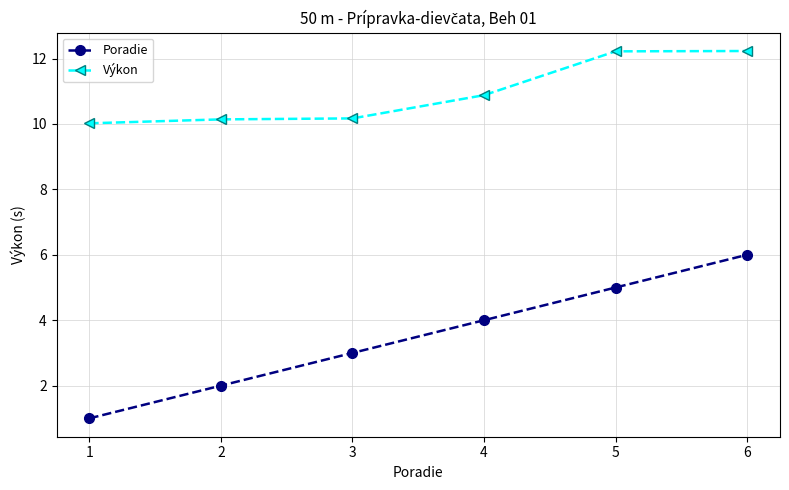

Does the chart display data point markers on the line(s)?

Yes